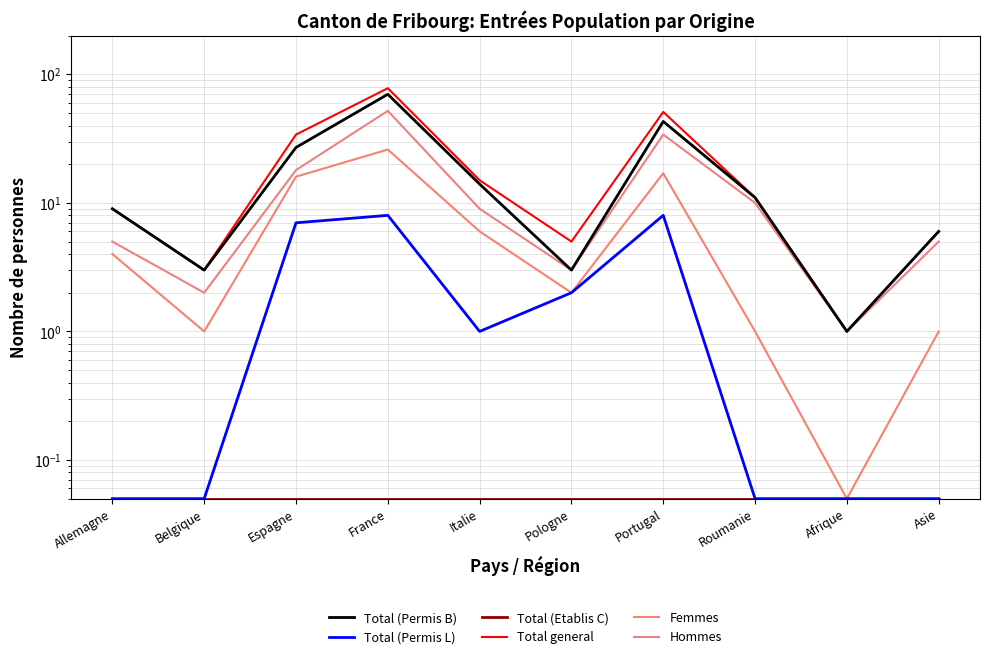

Where is the first local minimum for Total general?

Belgique